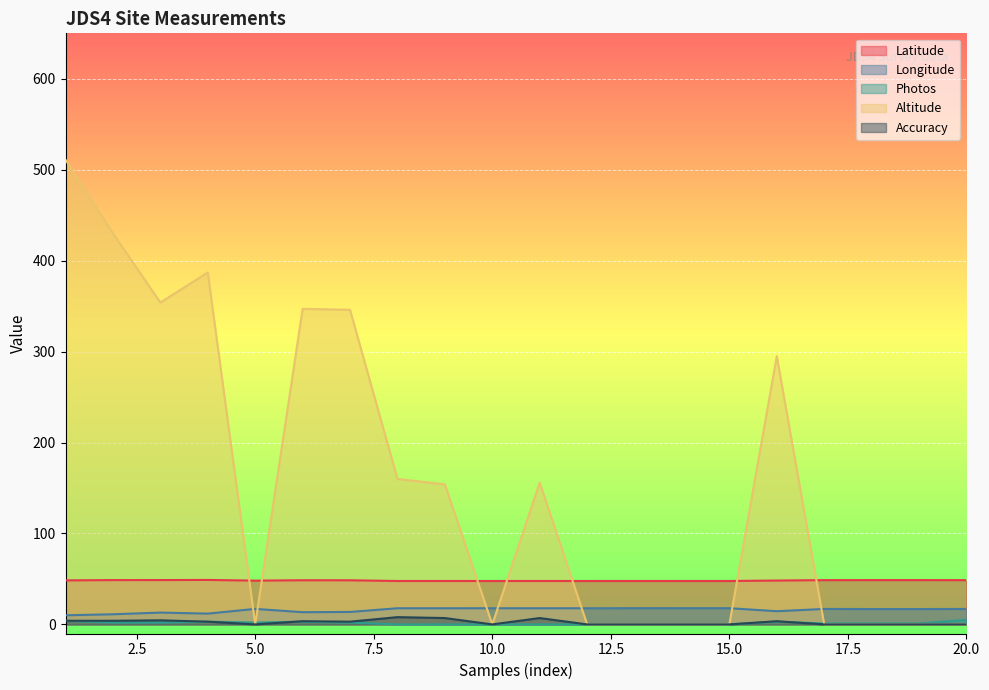

Is it true that Photos equals 6.0 at 1?

False